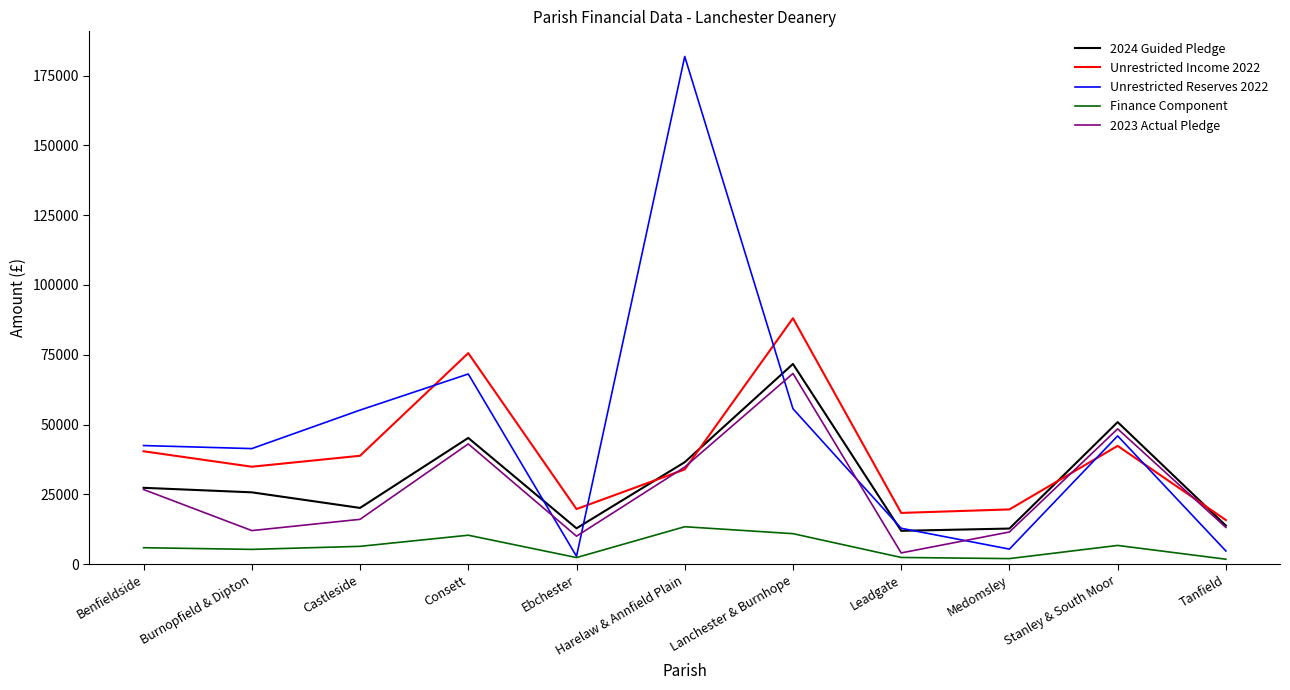

What is the difference between the highest and lowest values at Consett?

65243.6